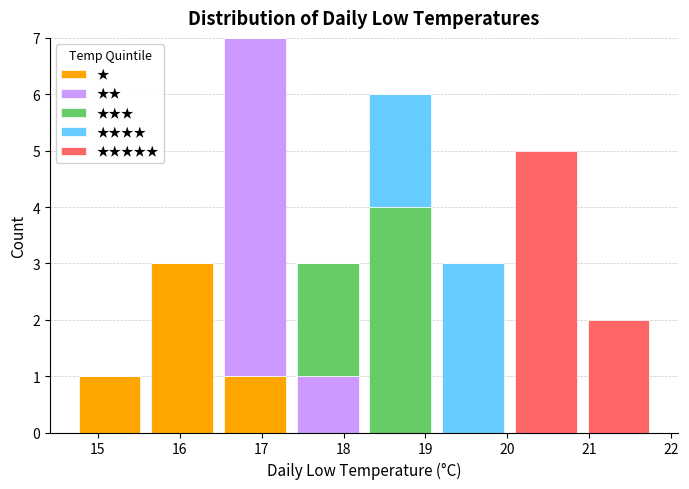

Reading left to right, list every stacked bar in this chart as the range it spans on the x-axis followed by its total height. Neither the bar edges nor the heights are printed on the chart, so give them approximately, as read against the axes.

14.7 to 15.6: 1
15.6 to 16.5: 3
16.5 to 17.4: 7
17.4 to 18.3: 3
18.3 to 19.1: 6
19.1 to 20.0: 3
20.0 to 20.9: 5
20.9 to 21.8: 2